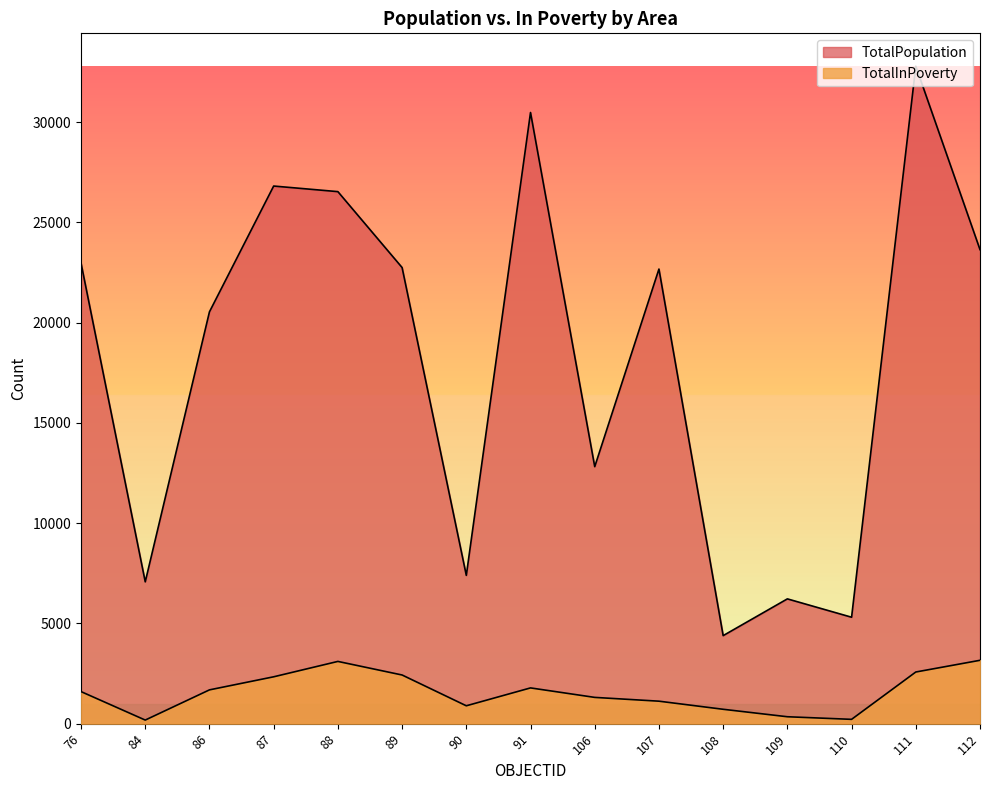

What are all the series names shown in the legend?

TotalPopulation, TotalInPoverty